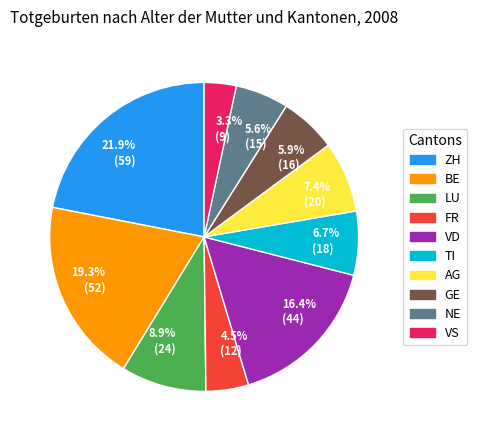

What is the smallest slice in the pie chart?

3.3% (9)